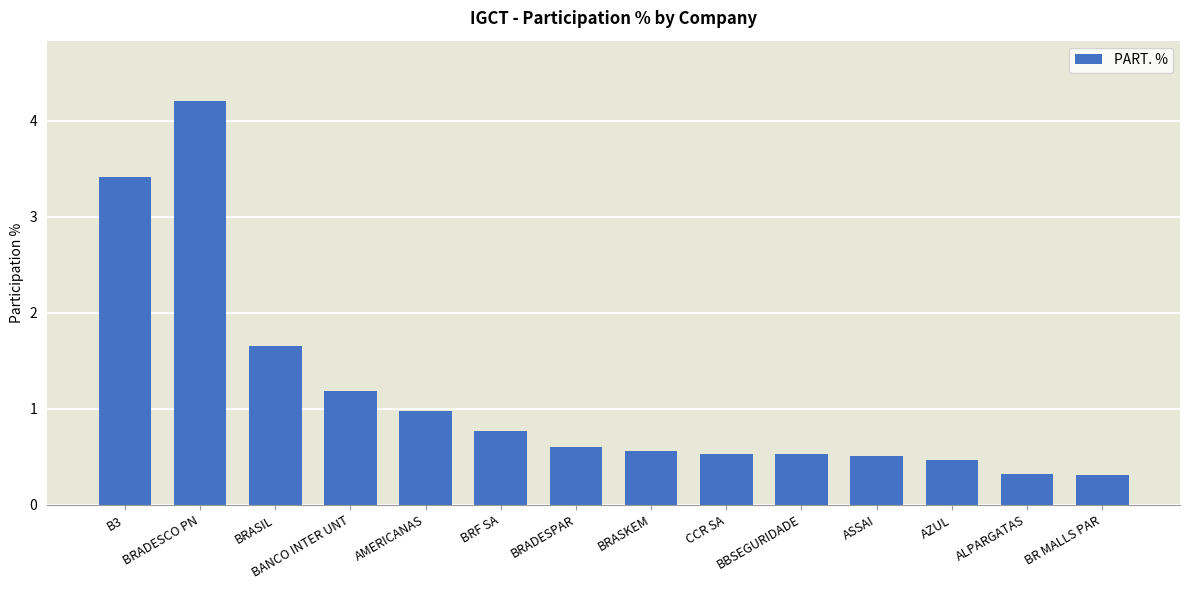

What is the approximate value at BRASKEM?

0.6